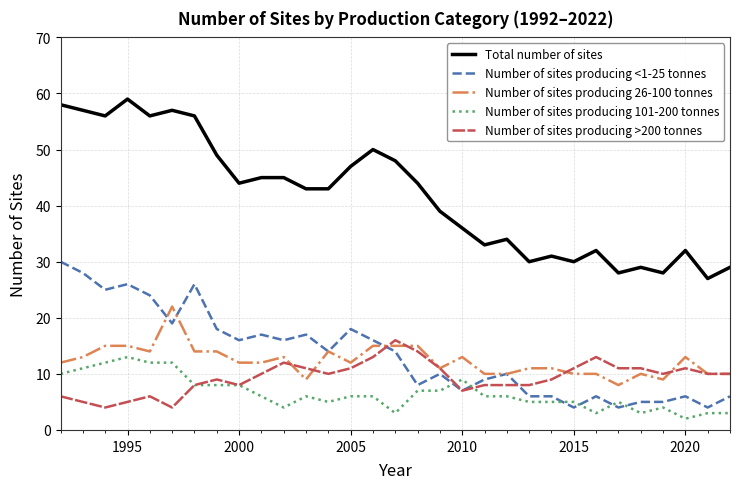

True or false: Number of sites producing <1-25 tonnes and Total number of sites cross at least once.

False